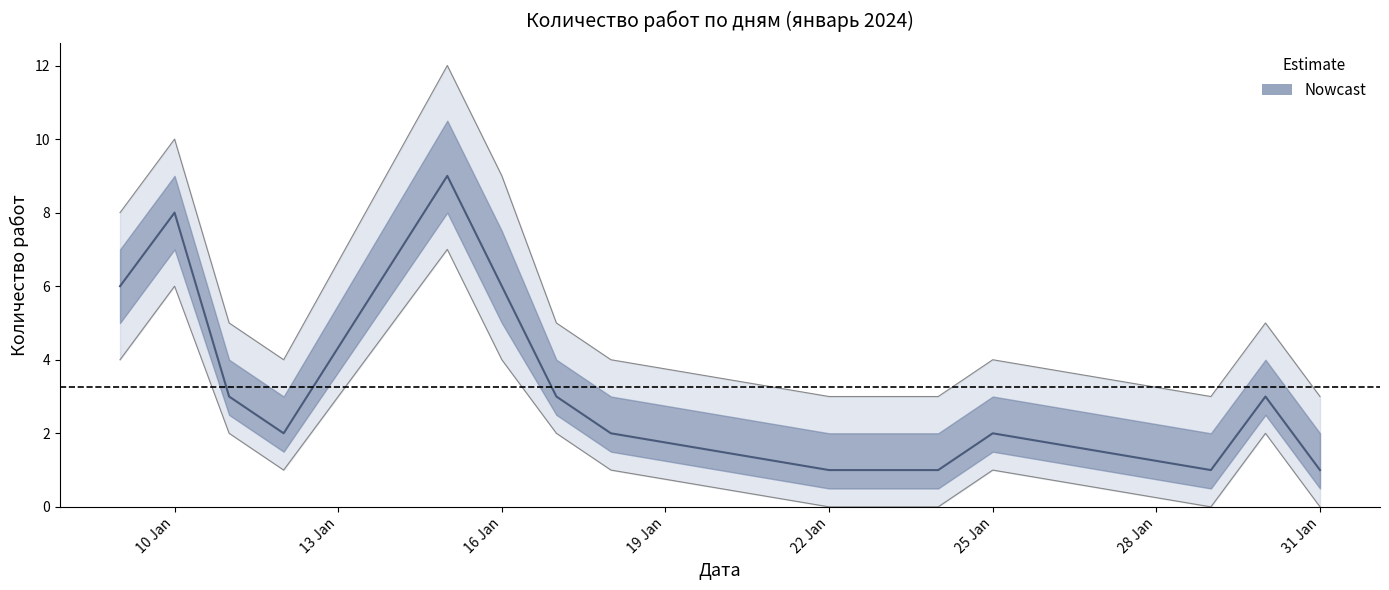

What is the difference between the second highest and minimum values?

7